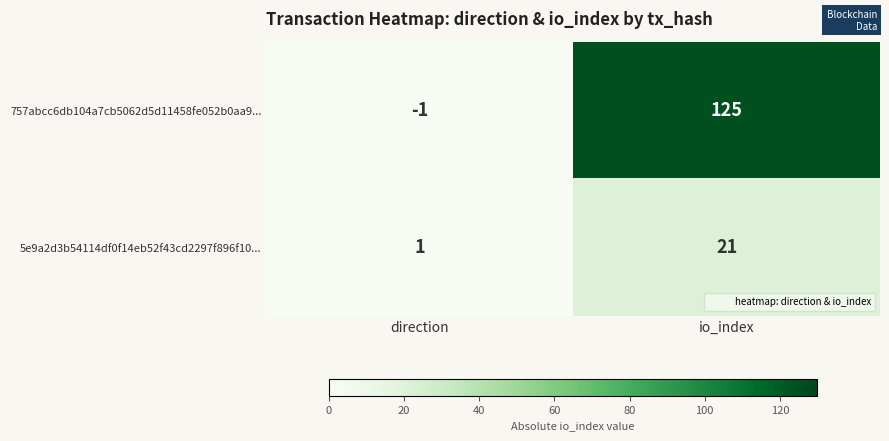

What is the average value of the 757abcc6db104a7cb5062d5d11458fe052b0aa9... series?

62